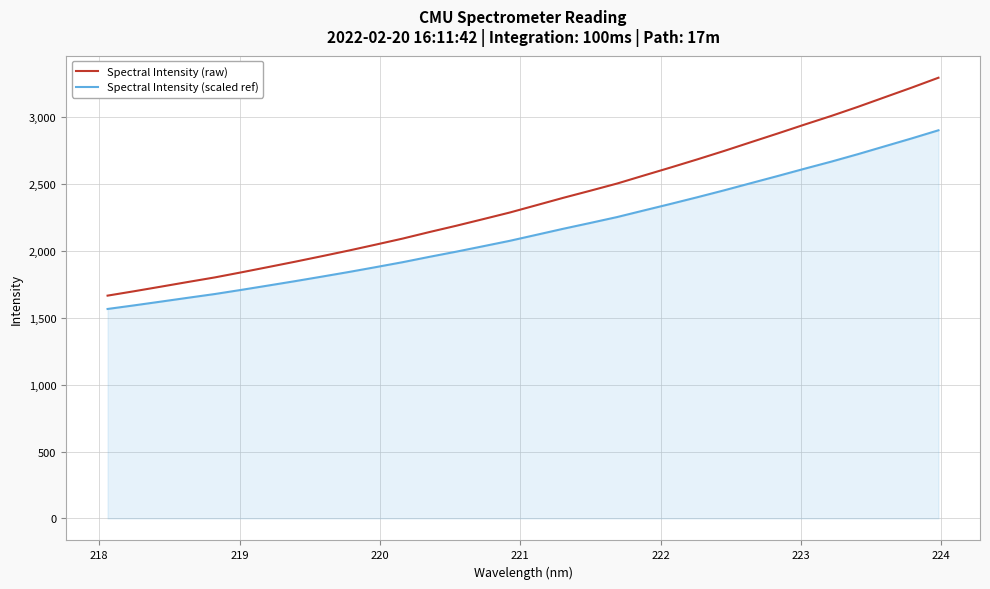

Which series has the largest total across all categories?

Spectral Intensity (raw)